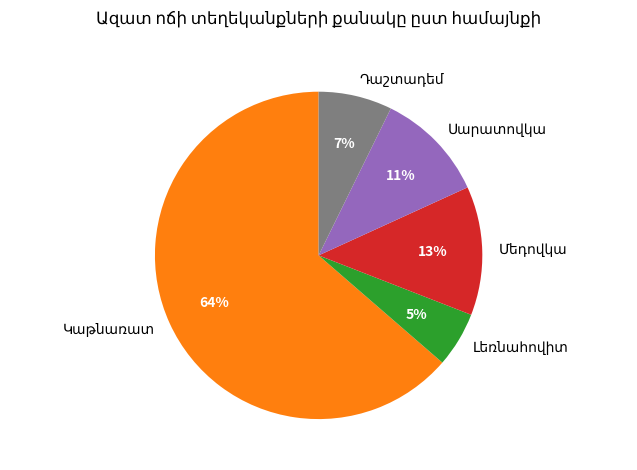

To the nearest percent, what is the average slice percentage?

20%